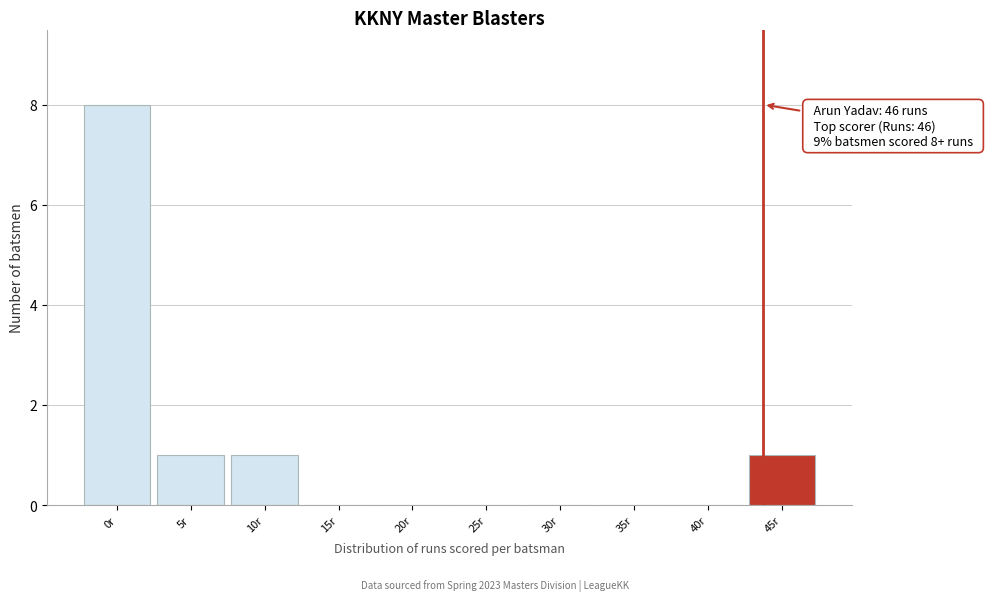

Reading right to left, what are all the values shown in this chart?

45r=1	40r=0	35r=0	30r=0	25r=0	20r=0	15r=0	10r=1	5r=1	0r=8